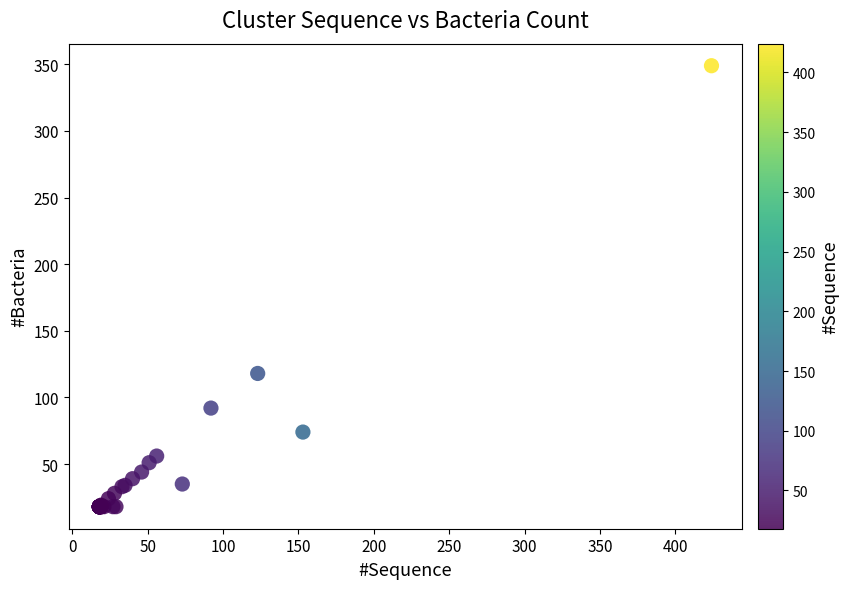

What Y value in the scatter plot is closest to 183?

118